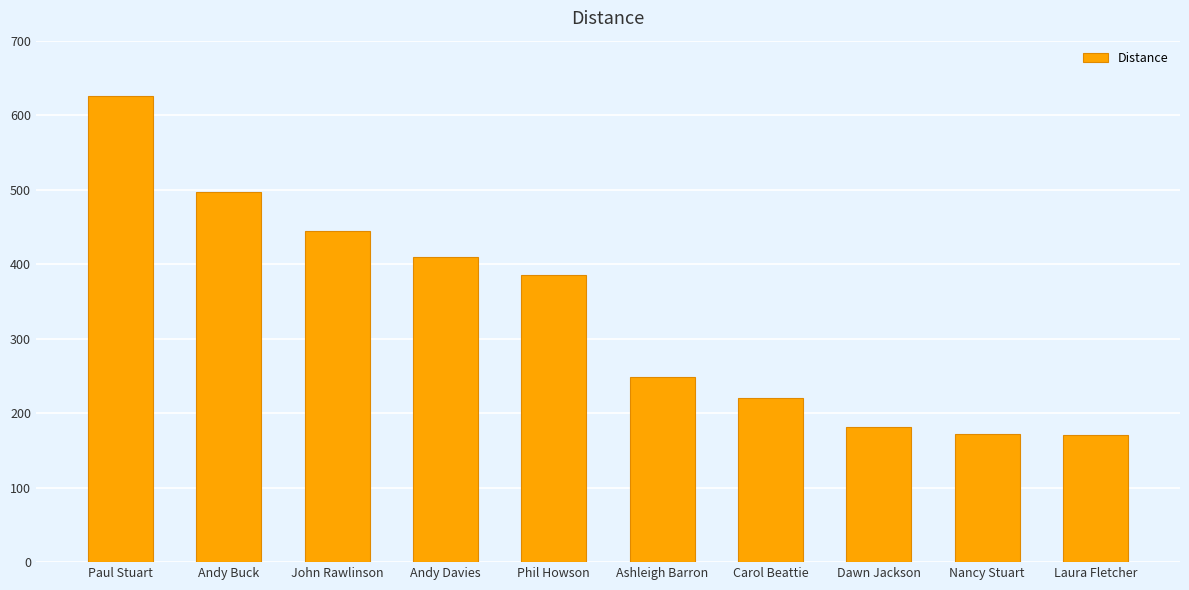

What is the minimum value shown in the chart?

171.3